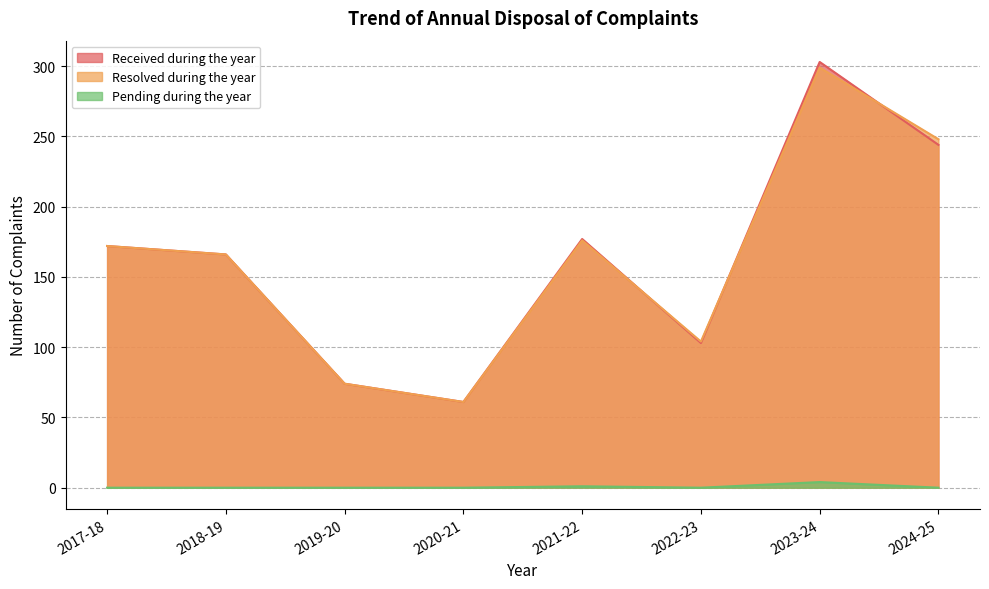

Where does the Resolved during the year series first go above 172?

2021-22